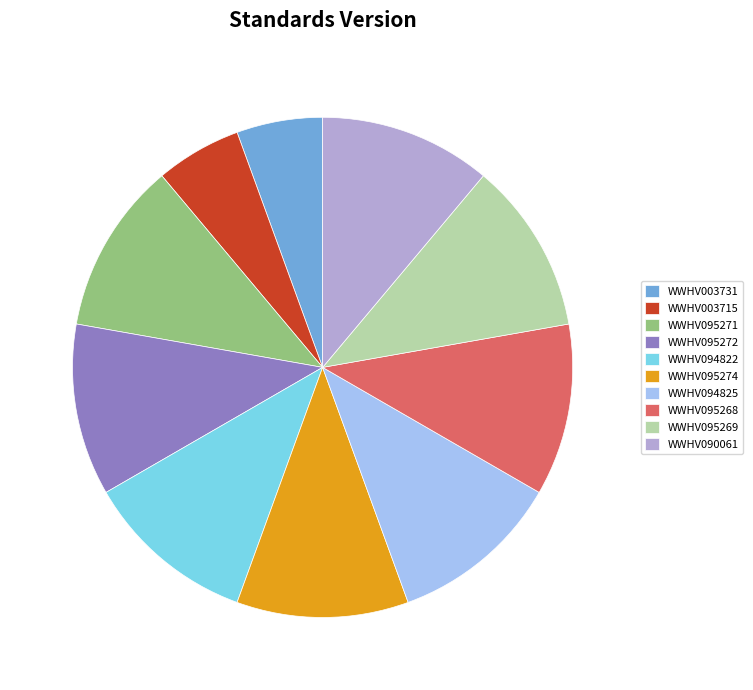

Approximately how many times larger is the value at WWHV094825 compared to WWHV095268?

1.0